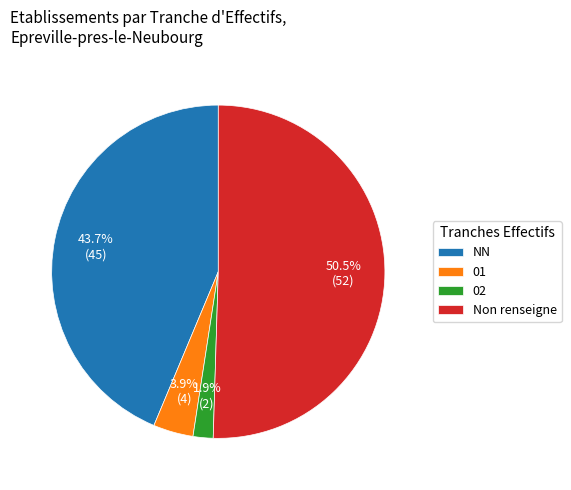

Is the sum of Non renseigne and 02 greater than half?

Yes